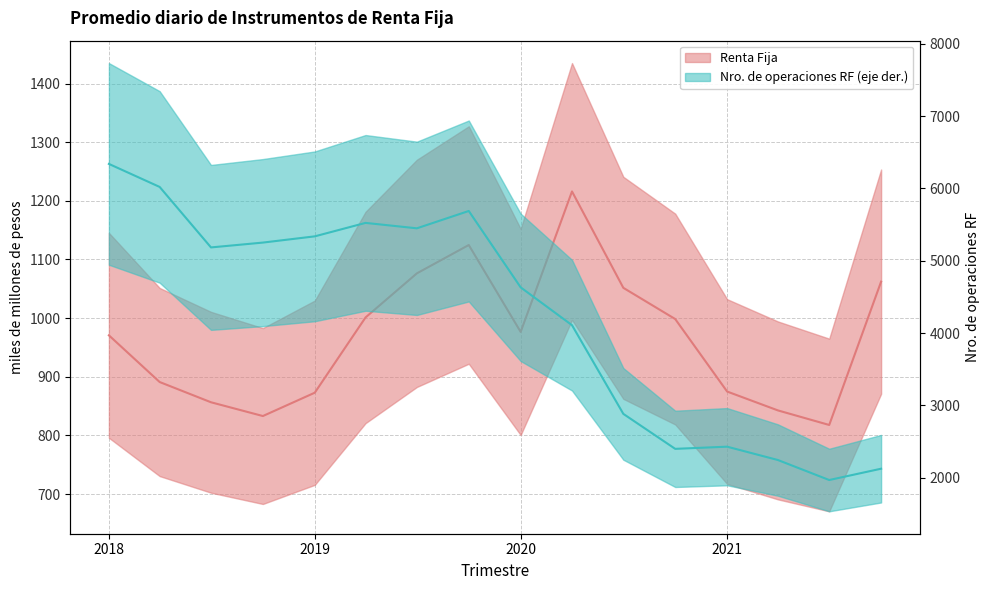

What is the spread (max minus min) of values at 2021?

1553.2